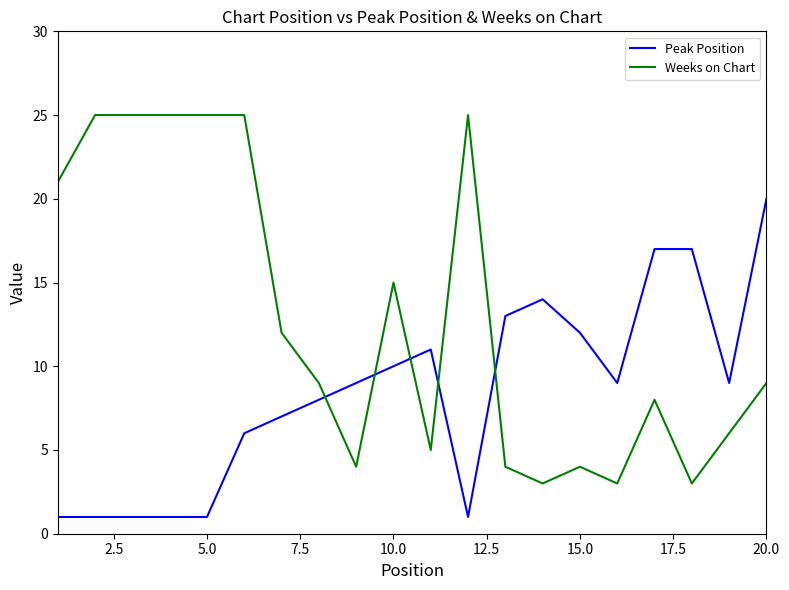

What is the difference between the maximum and minimum values in the Weeks on Chart series?

22